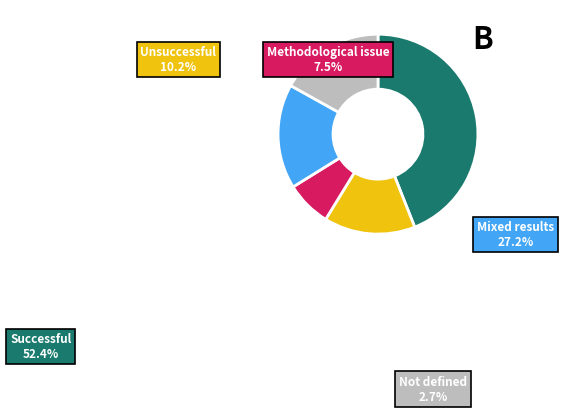

Is there any slice that represents more than half of the pie?

No